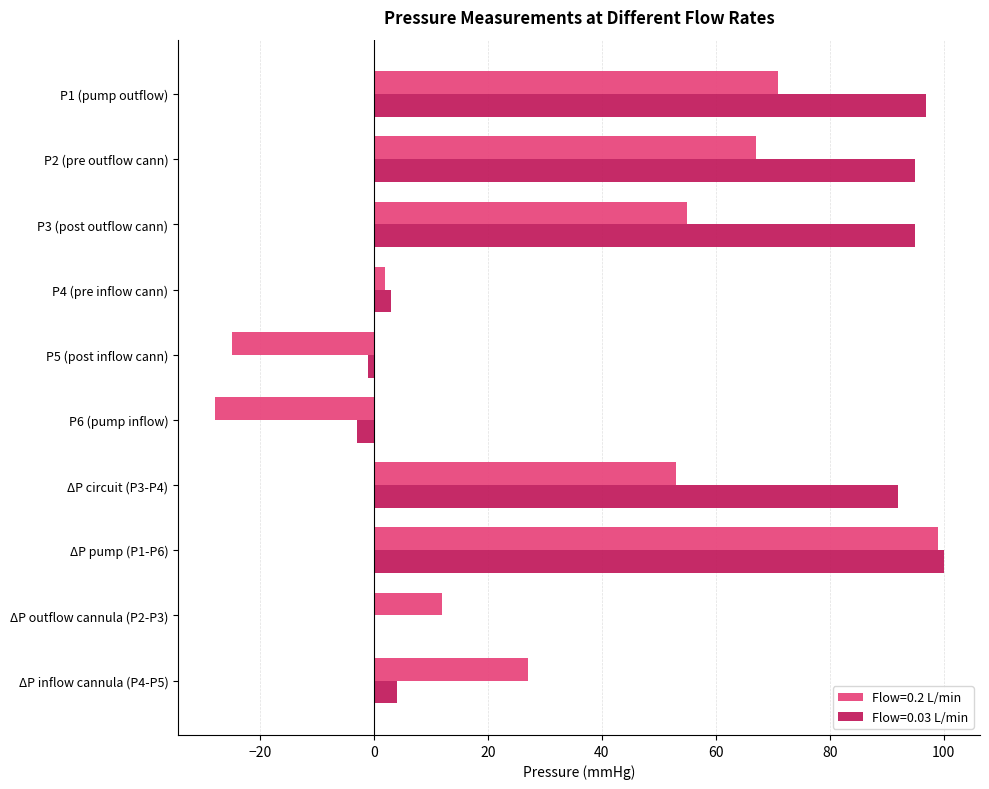

Between P2 (pre outflow cann) and ΔP pump (P1-P6), which series saw the biggest shift?

Flow=0.2 L/min